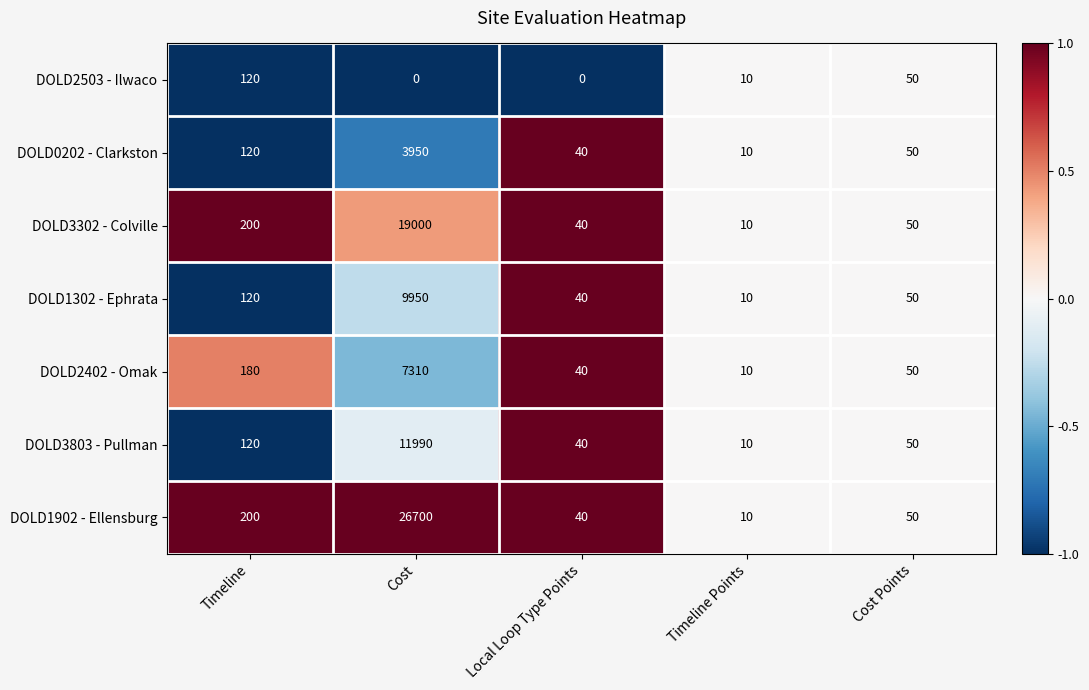

What is the average value of the DOLD1302 - Ephrata series?

2034